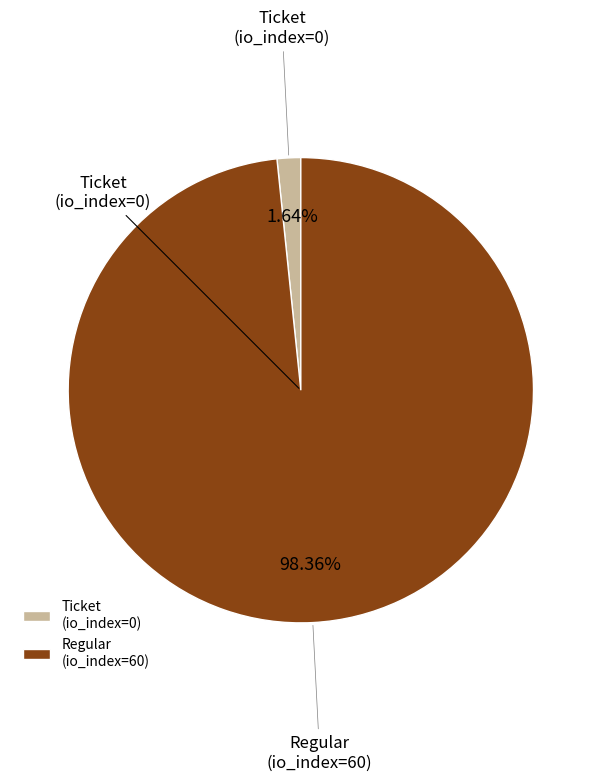

Rank the categories by value from lowest to highest.

Ticket (io_index=0), Regular (io_index=60)